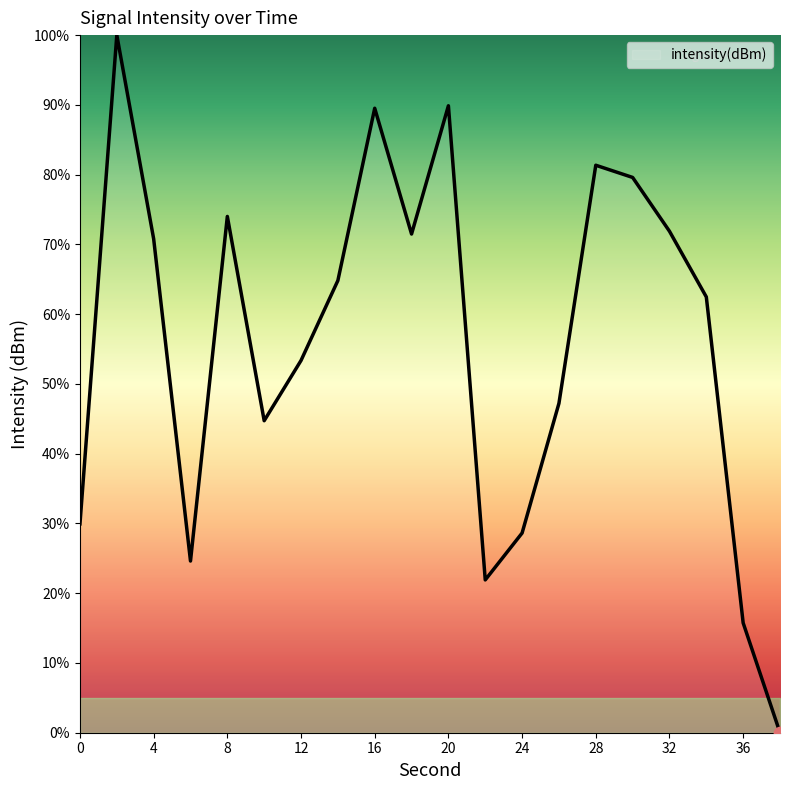

What is the difference between the maximum and minimum values?

100.0